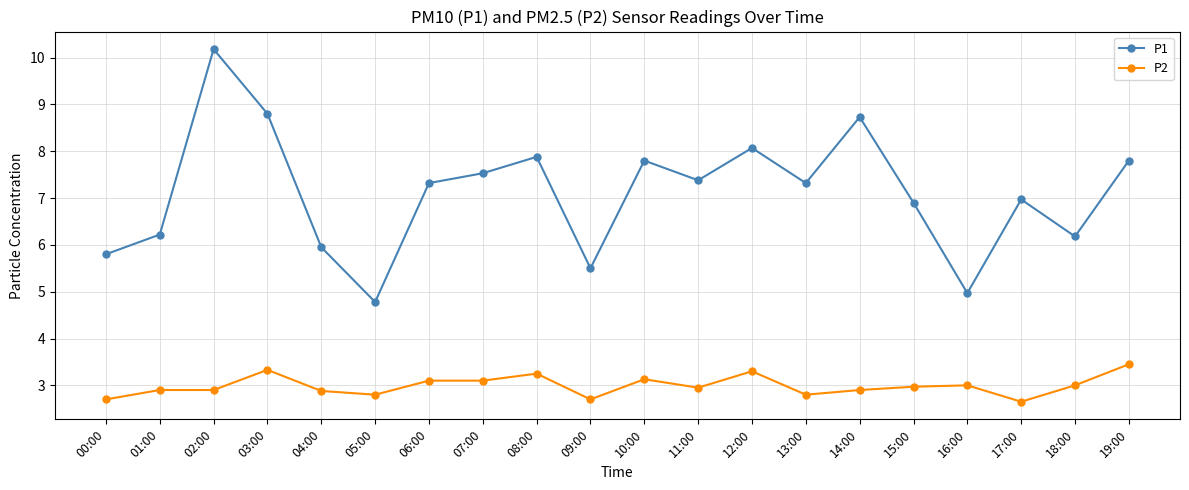

What value does the P2 series have at 19:00?

3.5